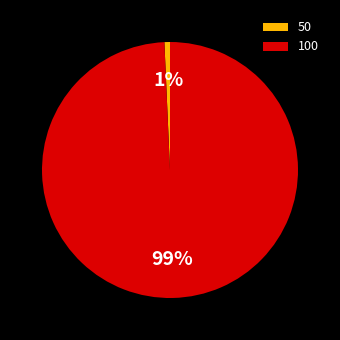

Which slice is the smallest?

50